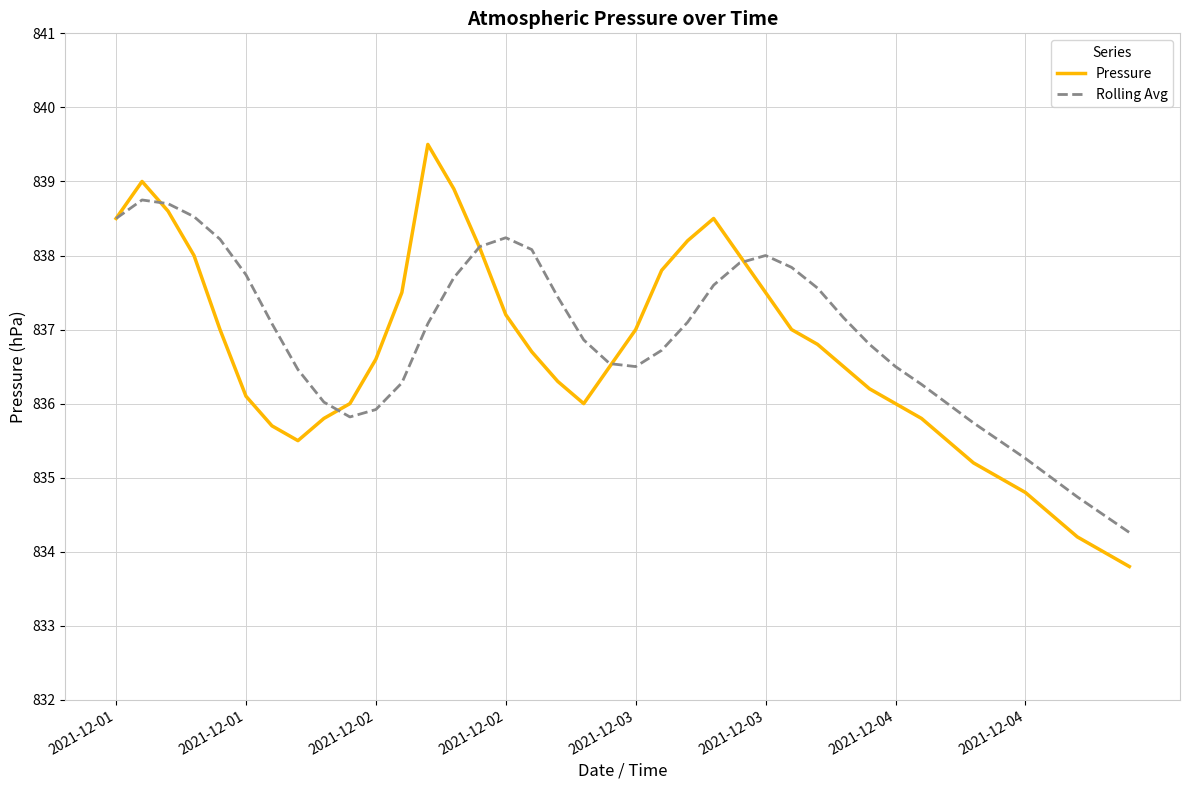

Which series has the widest spread of values?

Pressure